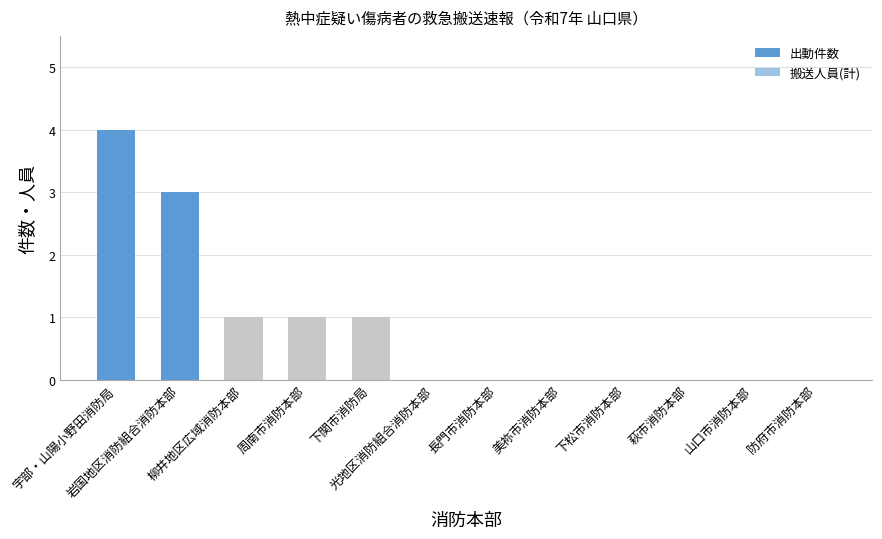

Between 下松市消防本部 and 美祢市消防本部, which is larger?

下松市消防本部